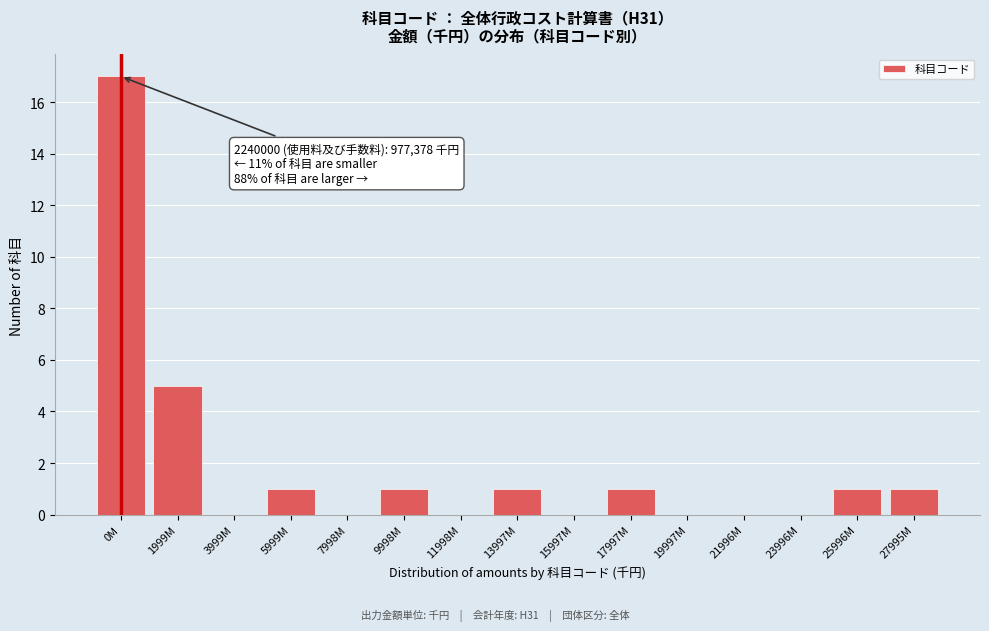

Reading left to right, extract all data points from this chart.

0M=17	1999M=5	3999M=0	5999M=1	7998M=0	9998M=1	11998M=0	13997M=1	15997M=0	17997M=1	19997M=0	21996M=0	23996M=0	25996M=1	27995M=1